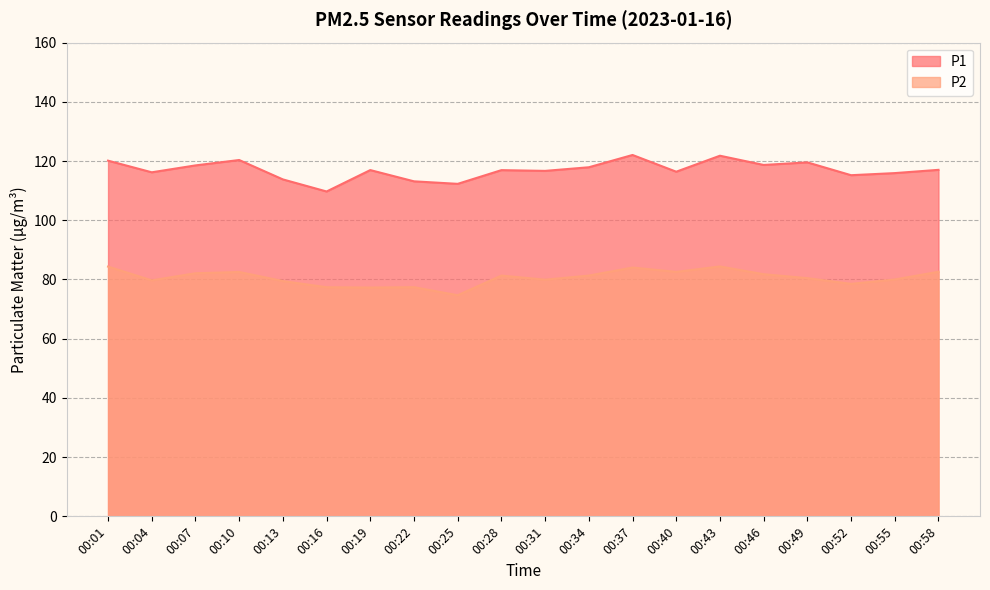

Reading right to left, extract all data points from this chart.

P1: 00:58=117.0	00:55=115.9	00:52=115.2	00:49=119.5	00:46=118.7	00:43=121.8	00:40=116.4	00:37=122.0	00:34=117.9	00:31=116.7	00:28=116.9	00:25=112.3	00:22=113.2	00:19=117.0	00:16=109.7	00:13=113.8	00:10=120.3	00:07=118.5	00:04=116.2	00:01=120.1
P2: 00:58=82.6	00:55=80.0	00:52=78.5	00:49=80.5	00:46=81.8	00:43=84.4	00:40=82.6	00:37=84.0	00:34=81.3	00:31=79.9	00:28=81.3	00:25=74.7	00:22=77.4	00:19=77.3	00:16=77.4	00:13=79.5	00:10=82.5	00:07=82.1	00:04=79.7	00:01=84.3